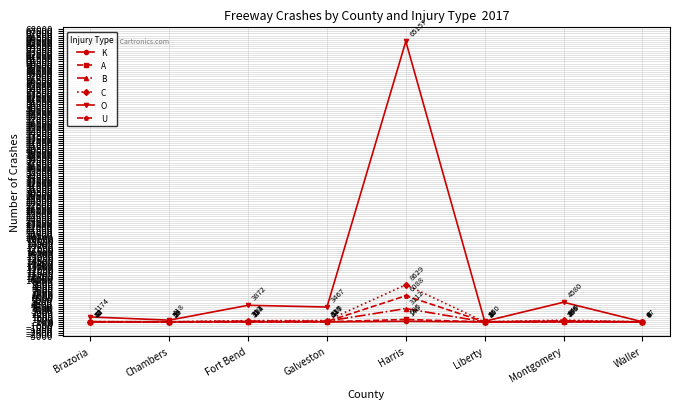

What is the spread (max minus min) of values at Fort Bend?

3861